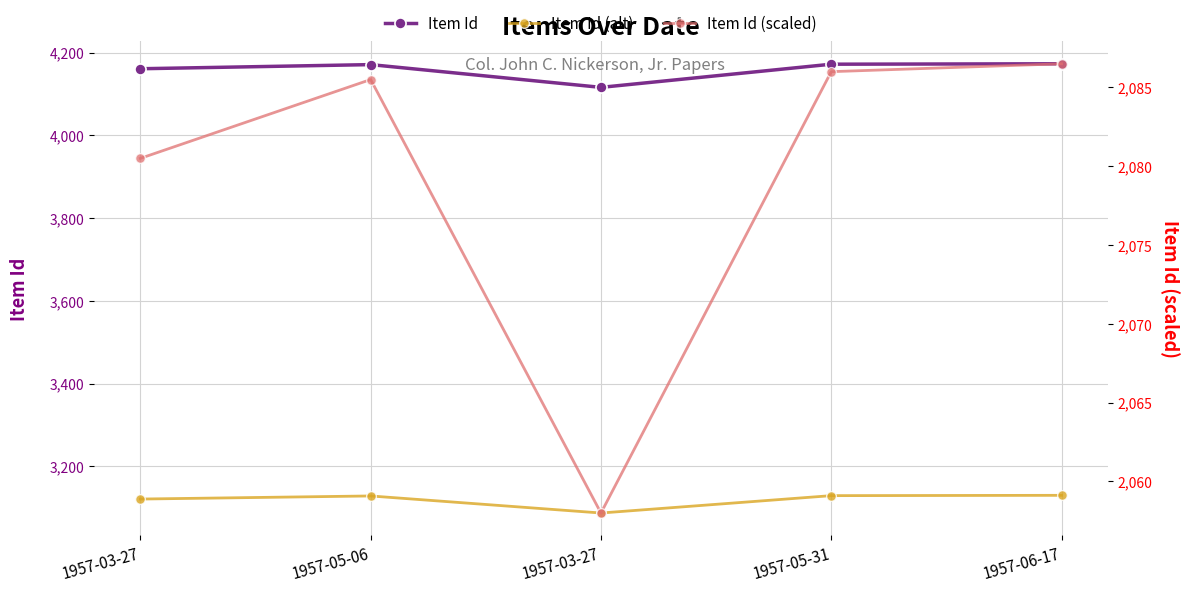

How many series are shown in this chart?

3